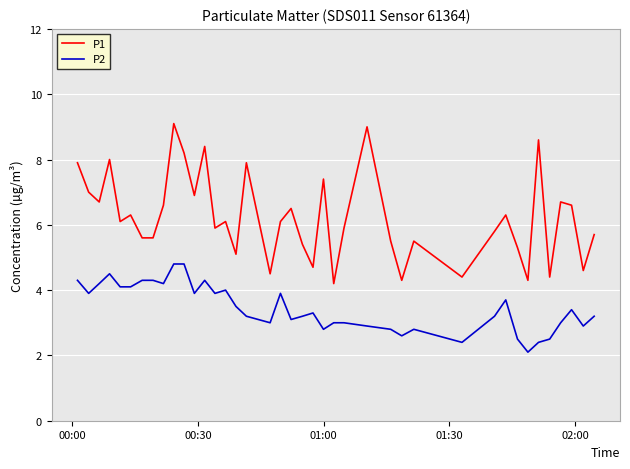

What is the difference between the maximum and minimum values in the P1 series?

4.9